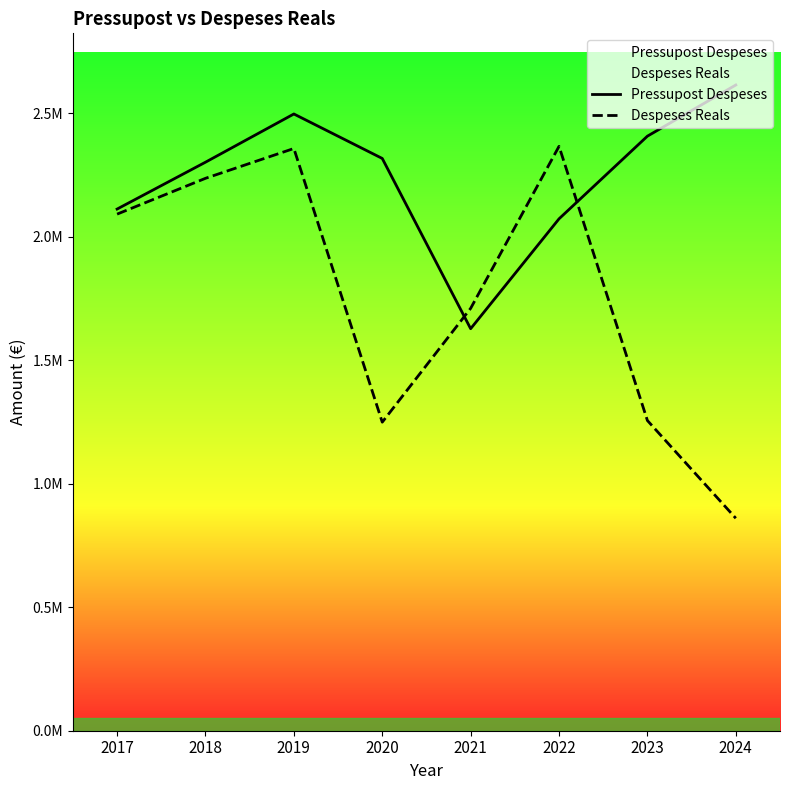

Between 2017 and 2020, which series saw the biggest shift?

Despeses Reals